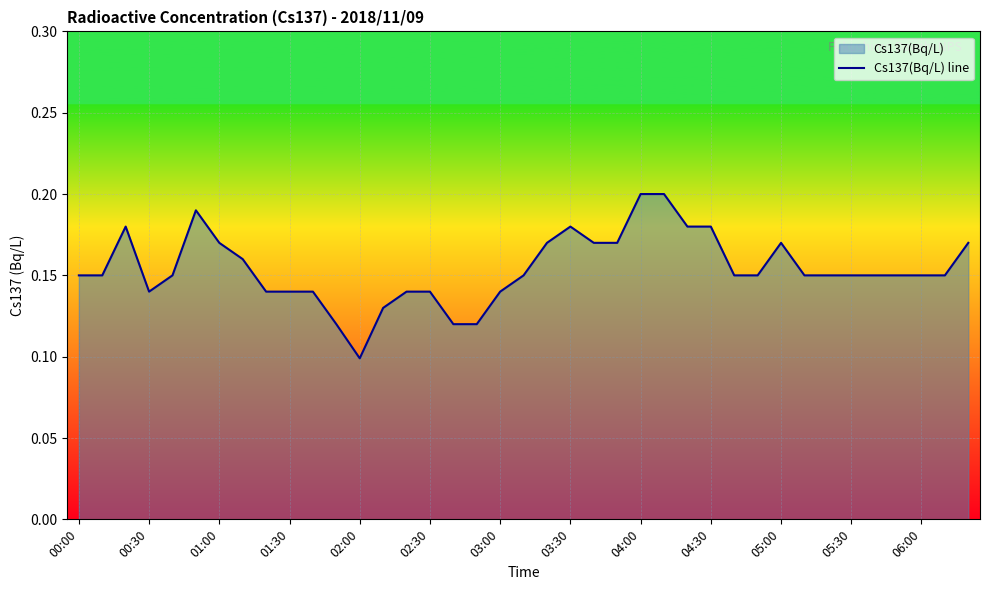

The value at 02:00 is 0.0. True or false?

False